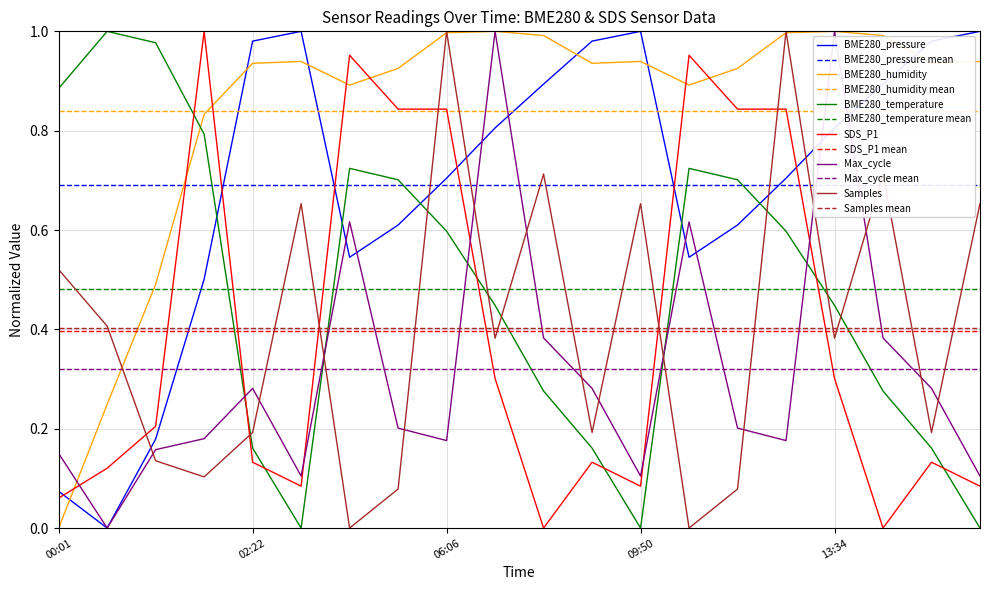

True or false: BME280_pressure has a value of 1.5 at 16:22.

False